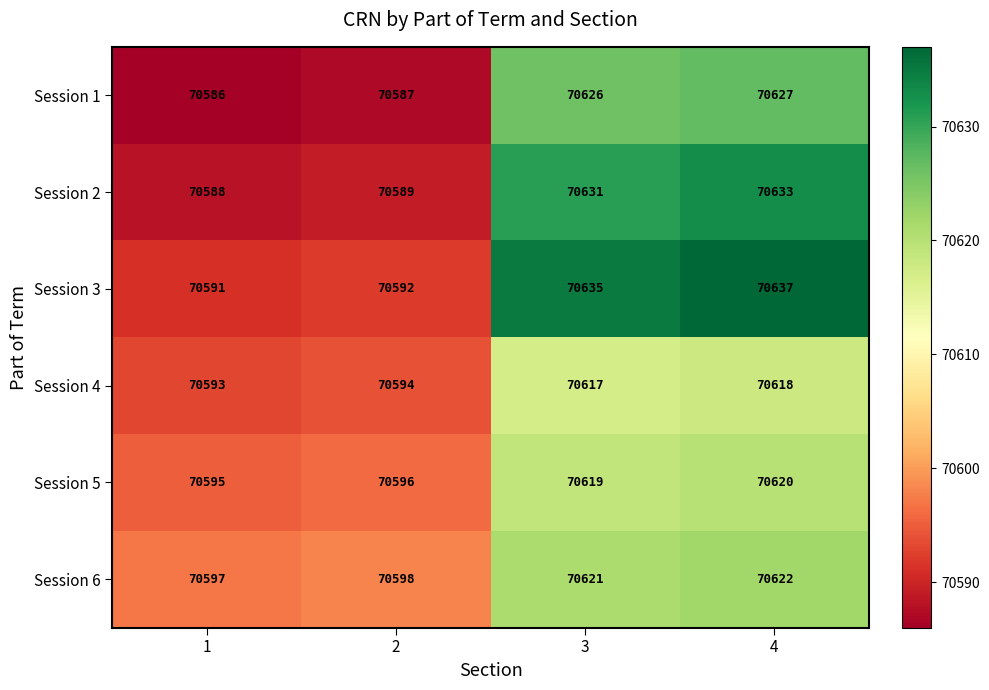

What is the sum of the Session 5 values at 1 and 3?

141214